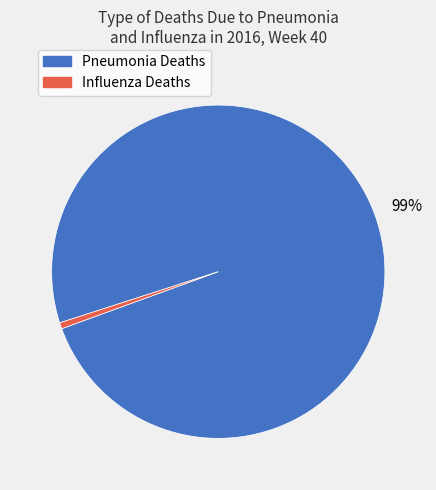

Which has a higher value, Influenza Deaths or Pneumonia Deaths?

Pneumonia Deaths